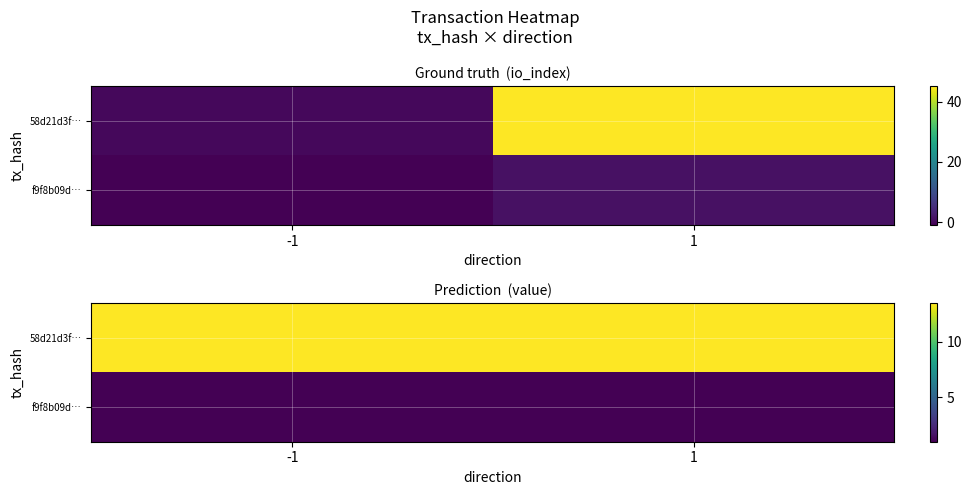

Is the value of f9f8b09d… at -1 greater than the value of 58d21d3f… at -1?

No